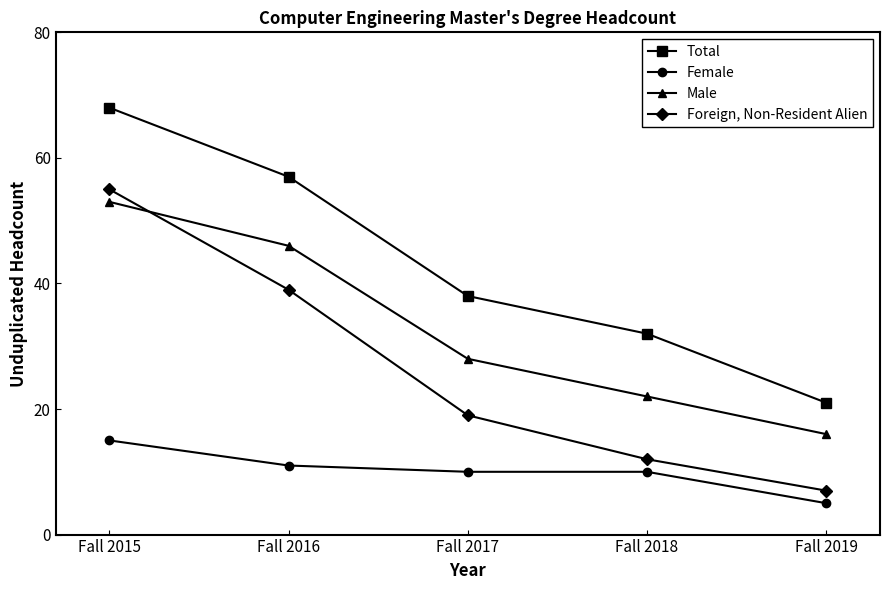

What is the difference between the highest and lowest values at Fall 2018?

22